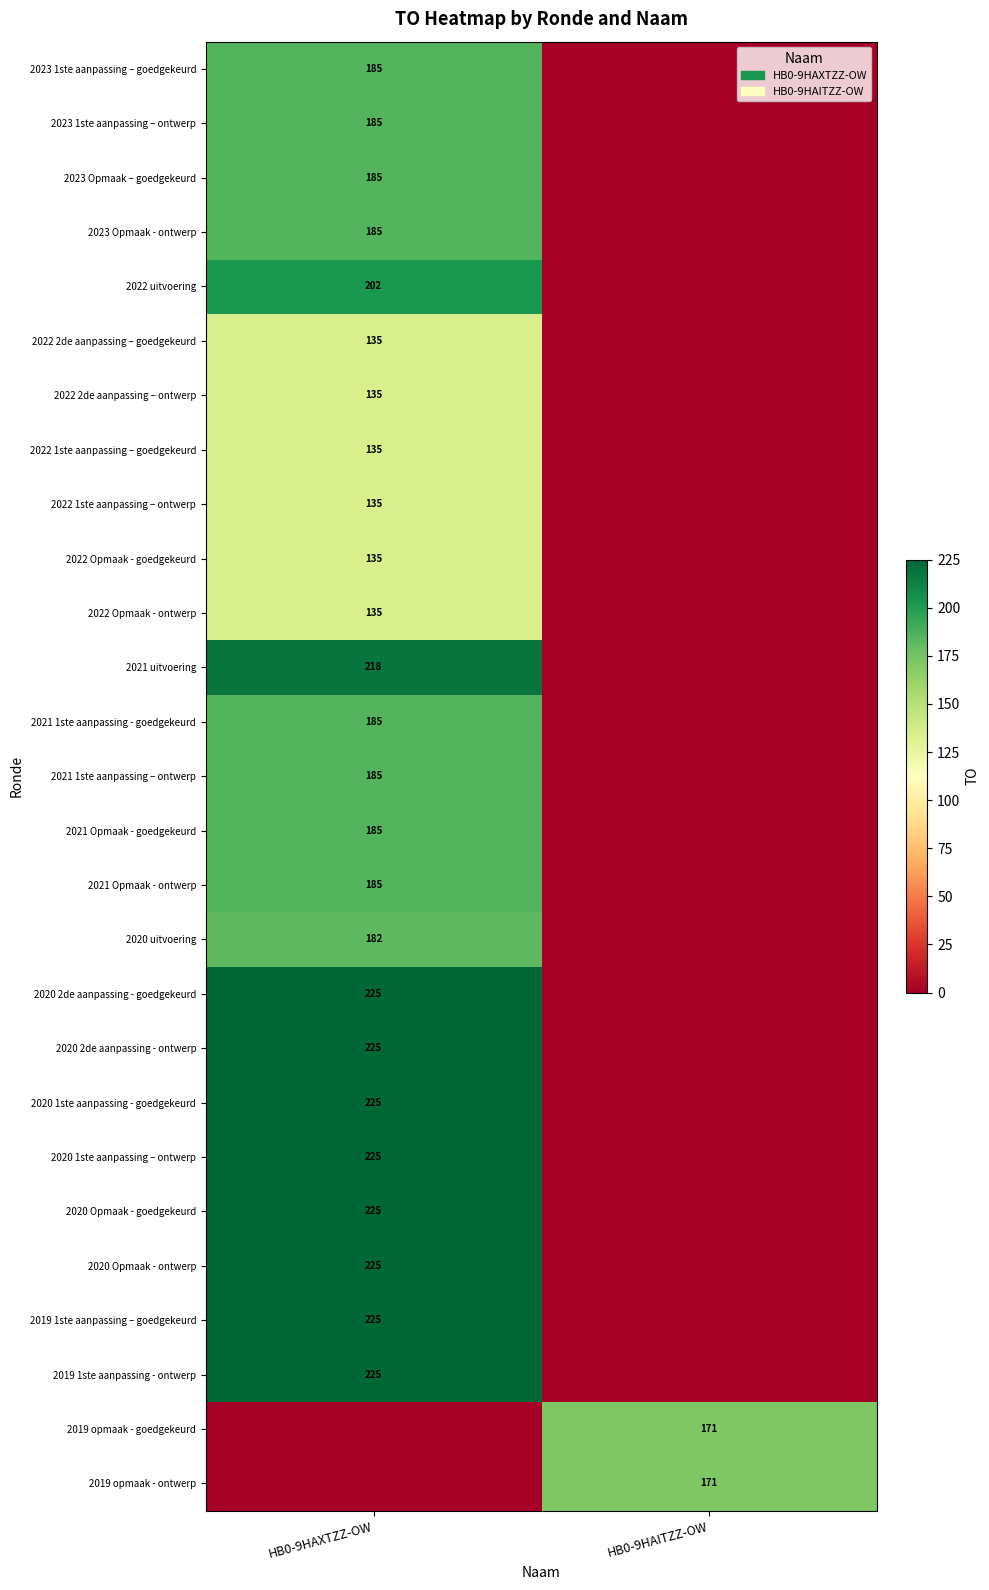

The value of 2022 1ste aanpassing – ontwerp at HB0-9HAXTZZ-OW is 135. True or false?

True